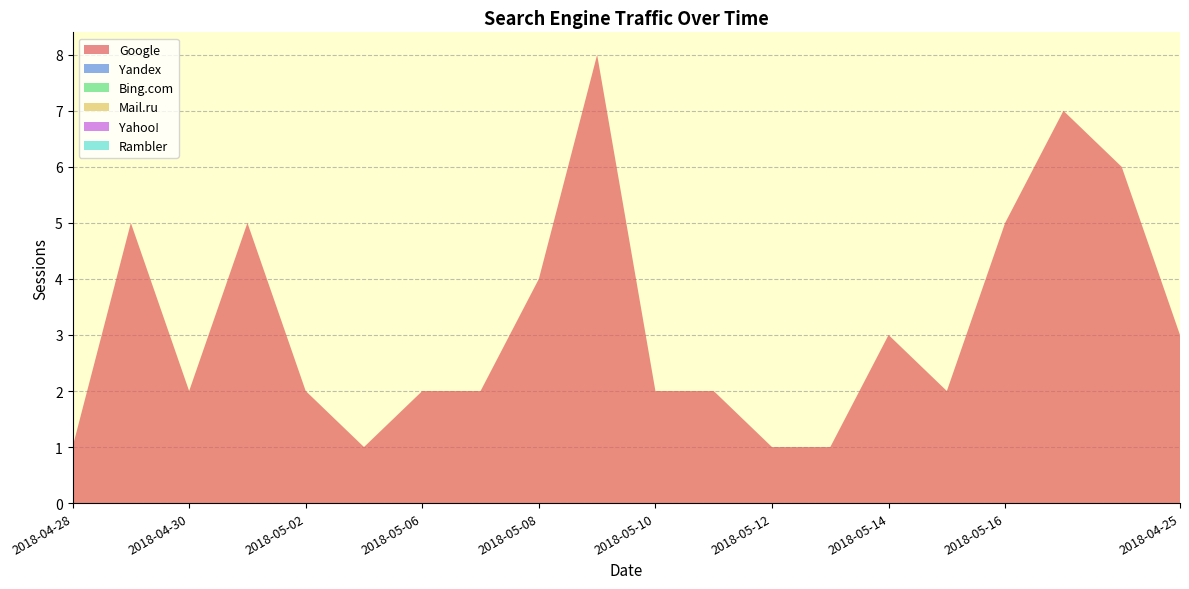

Reading left to right, what are all the values shown in this chart?

Google: 2018-04-28=1	2018-04-29=5	2018-04-30=2	2018-05-01=5	2018-05-02=2	2018-05-05=1	2018-05-06=2	2018-05-07=2	2018-05-08=4	2018-05-09=8	2018-05-10=2	2018-05-11=2	2018-05-12=1	2018-05-13=1	2018-05-14=3	2018-05-15=2	2018-05-16=5	2018-04-27=7	2018-04-26=6	2018-04-25=3
Yandex: 2018-04-28=0	2018-04-29=0	2018-04-30=0	2018-05-01=0	2018-05-02=0	2018-05-05=0	2018-05-06=0	2018-05-07=0	2018-05-08=0	2018-05-09=0	2018-05-10=0	2018-05-11=0	2018-05-12=0	2018-05-13=0	2018-05-14=0	2018-05-15=0	2018-05-16=0	2018-04-27=0	2018-04-26=0	2018-04-25=0
Bing.com: 2018-04-28=0	2018-04-29=0	2018-04-30=0	2018-05-01=0	2018-05-02=0	2018-05-05=0	2018-05-06=0	2018-05-07=0	2018-05-08=0	2018-05-09=0	2018-05-10=0	2018-05-11=0	2018-05-12=0	2018-05-13=0	2018-05-14=0	2018-05-15=0	2018-05-16=0	2018-04-27=0	2018-04-26=0	2018-04-25=0
Mail.ru: 2018-04-28=0	2018-04-29=0	2018-04-30=0	2018-05-01=0	2018-05-02=0	2018-05-05=0	2018-05-06=0	2018-05-07=0	2018-05-08=0	2018-05-09=0	2018-05-10=0	2018-05-11=0	2018-05-12=0	2018-05-13=0	2018-05-14=0	2018-05-15=0	2018-05-16=0	2018-04-27=0	2018-04-26=0	2018-04-25=0
Yahoo!: 2018-04-28=0	2018-04-29=0	2018-04-30=0	2018-05-01=0	2018-05-02=0	2018-05-05=0	2018-05-06=0	2018-05-07=0	2018-05-08=0	2018-05-09=0	2018-05-10=0	2018-05-11=0	2018-05-12=0	2018-05-13=0	2018-05-14=0	2018-05-15=0	2018-05-16=0	2018-04-27=0	2018-04-26=0	2018-04-25=0
Rambler: 2018-04-28=0	2018-04-29=0	2018-04-30=0	2018-05-01=0	2018-05-02=0	2018-05-05=0	2018-05-06=0	2018-05-07=0	2018-05-08=0	2018-05-09=0	2018-05-10=0	2018-05-11=0	2018-05-12=0	2018-05-13=0	2018-05-14=0	2018-05-15=0	2018-05-16=0	2018-04-27=0	2018-04-26=0	2018-04-25=0